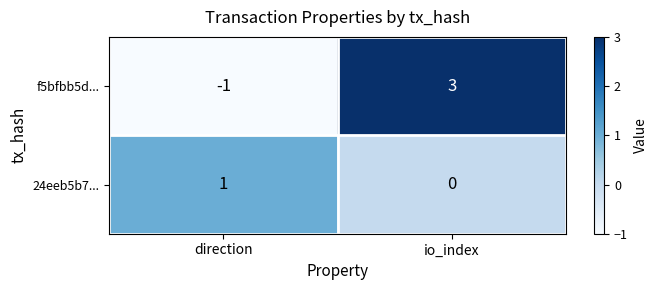

Which series changed the most between direction and io_index?

f5bfbb5d...